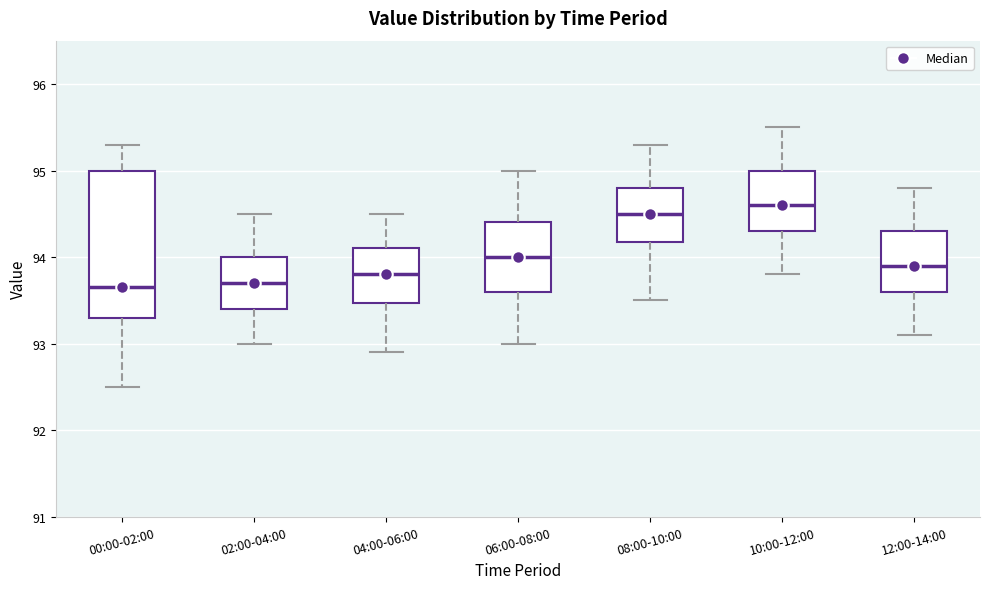

Comparing the boxes themselves (not the whiskers), which one is the tallest?

00:00-02:00